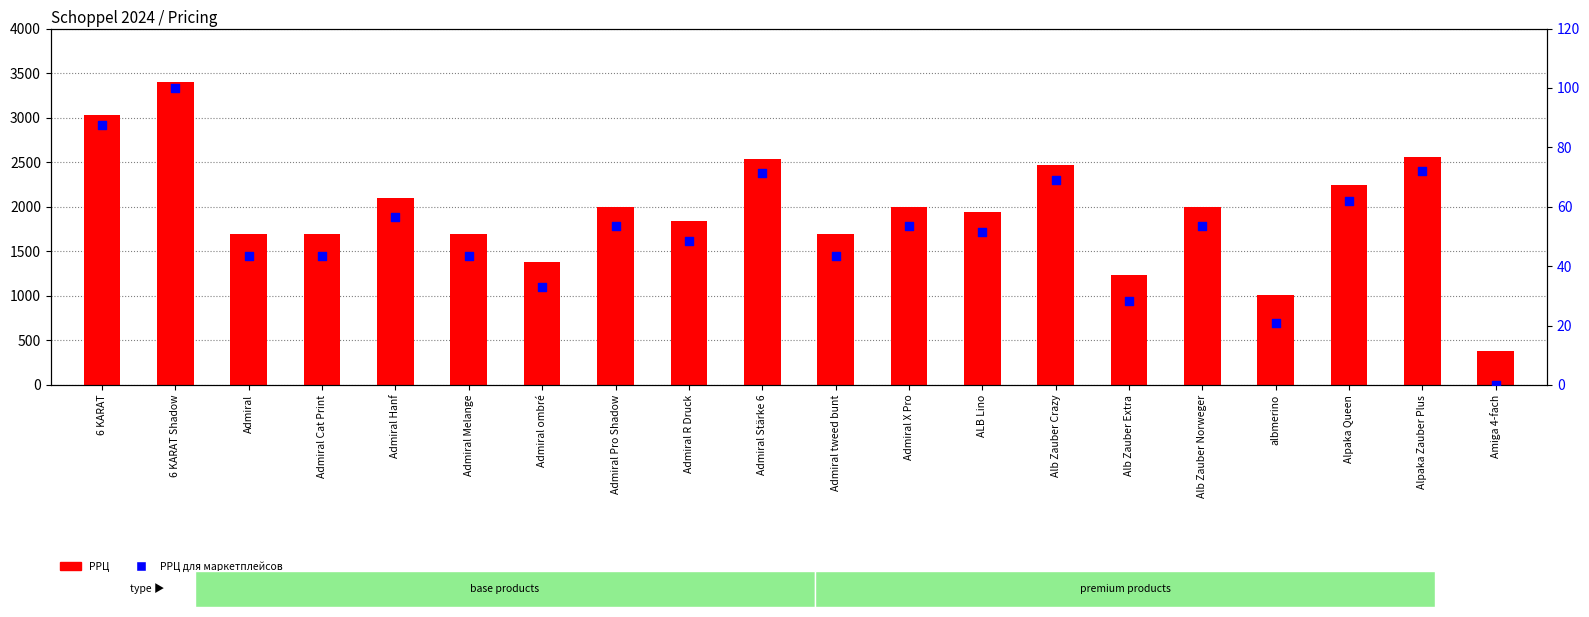

Which series contains the lowest Y value?

РРЦ для маркетплейсов